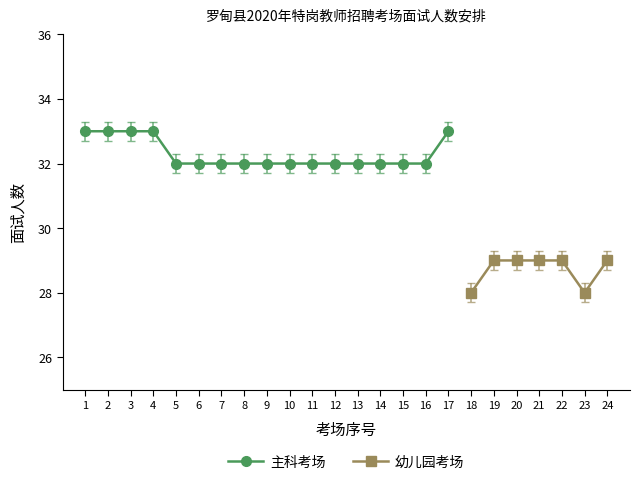

At how many categories does at least one series exceed 16?

24